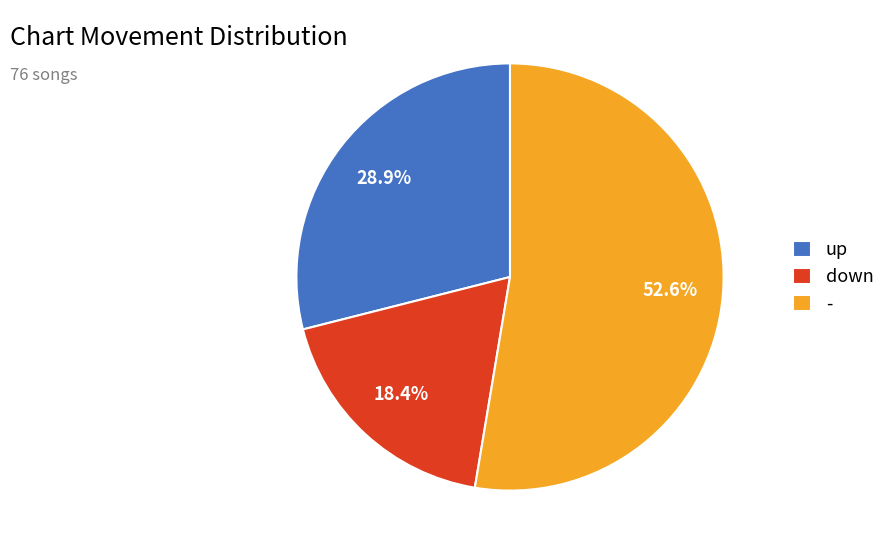

Rank the categories by value from lowest to highest.

down, up, -